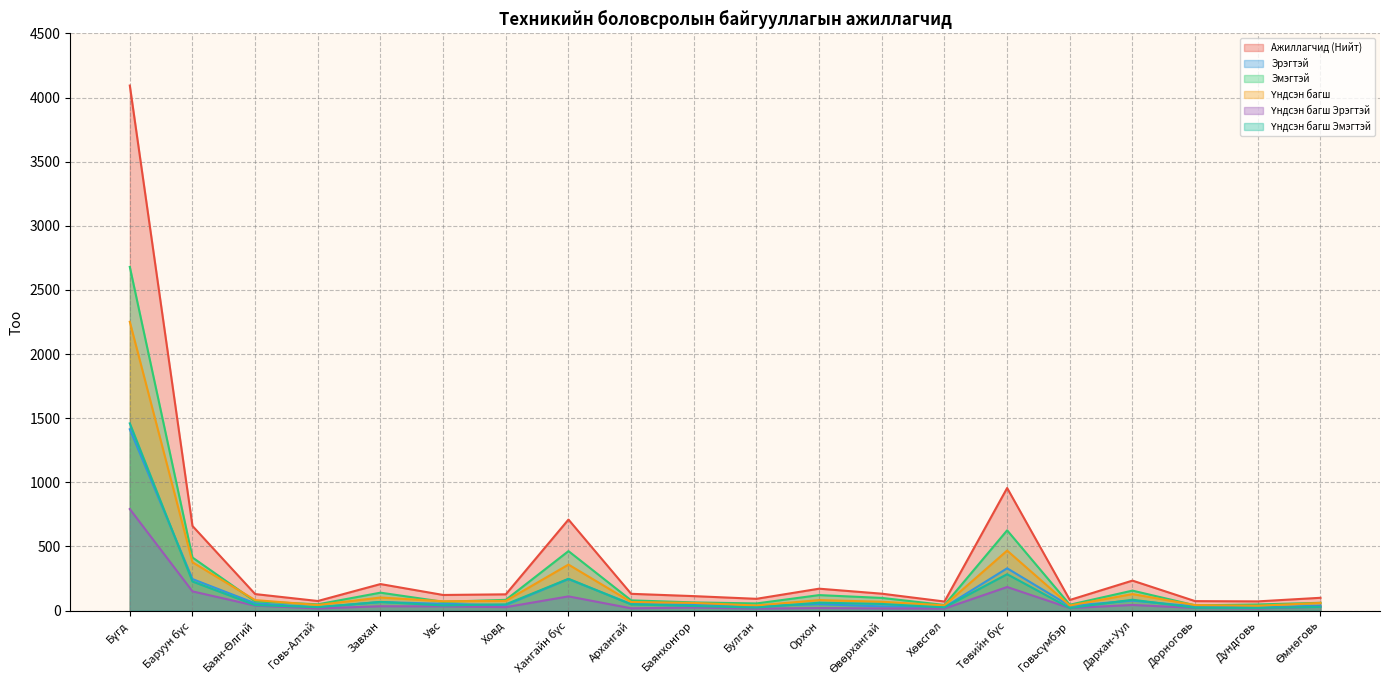

True or false: Үндсэн багш Эрэгтэй and Эрэгтэй intersect in this chart.

False